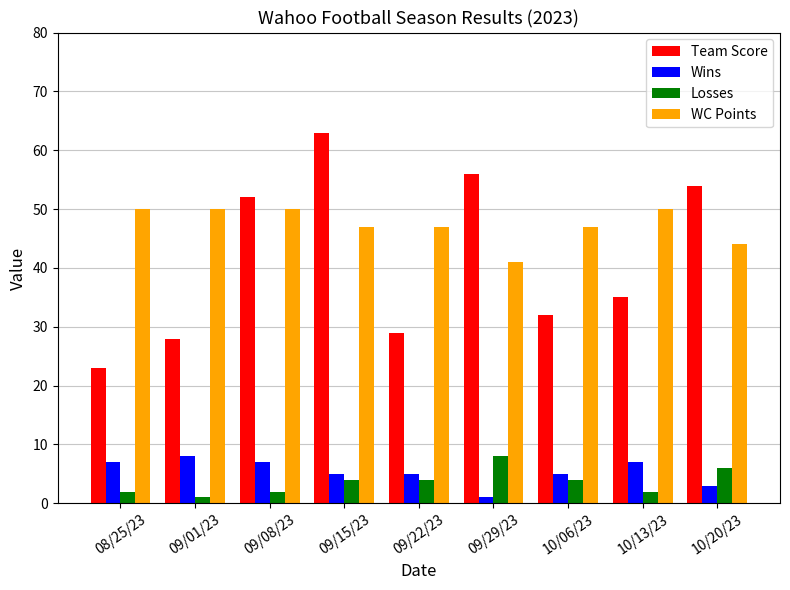

What is the sum of all Wins values?

48